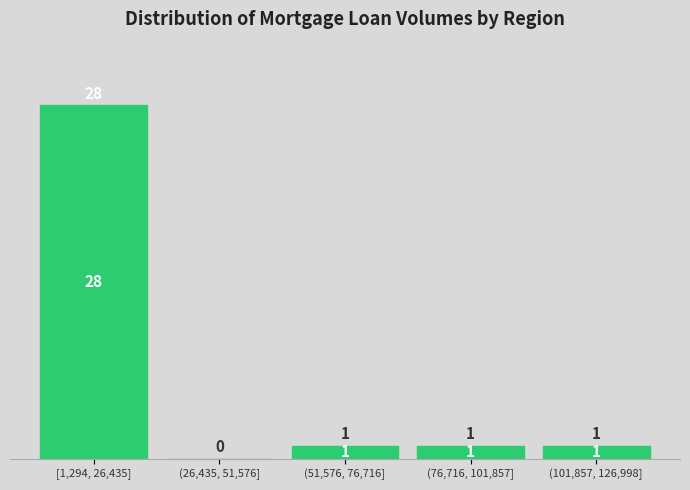

Reading right to left, what are all the values shown in this chart?

(101,857, 126,998]=1	(76,716, 101,857]=1	(51,576, 76,716]=1	(26,435, 51,576]=0	[1,294, 26,435]=28